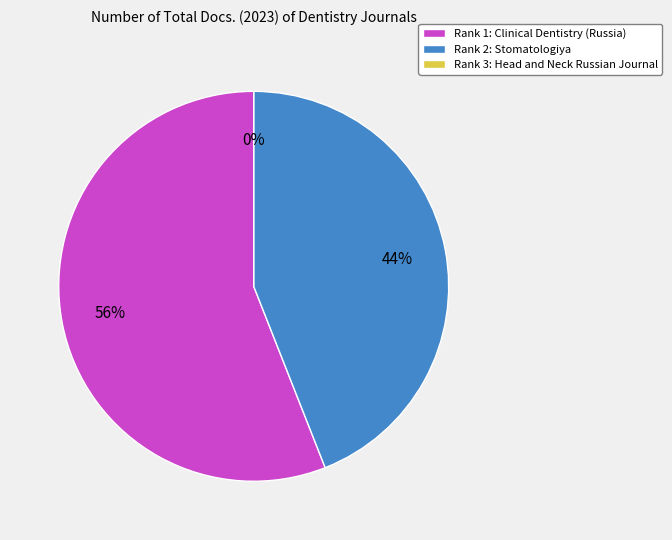

Does Clinical Dentistry (Russia) account for over 50% of the chart?

Yes